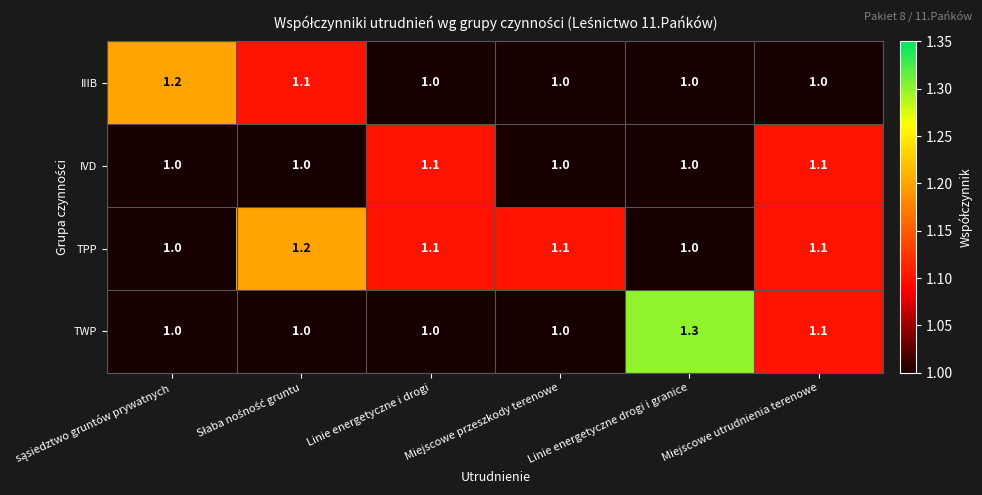

What is the greatest value displayed?

1.3